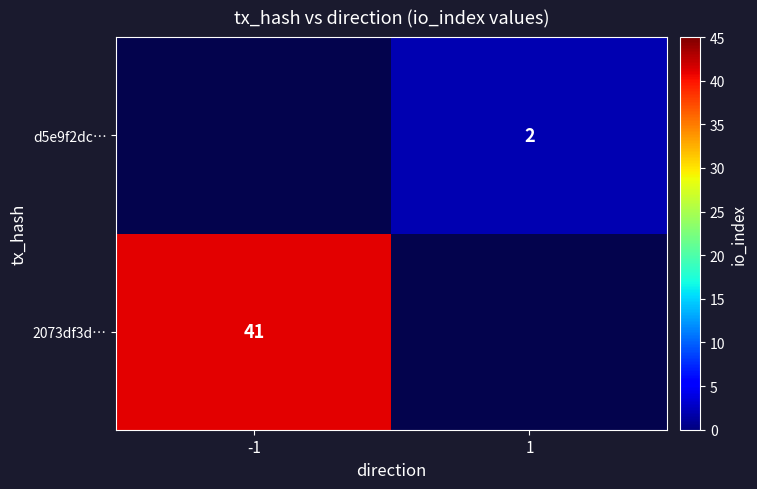

Is the value of 2073df3d… at -1 greater than the value of d5e9f2dc… at 1?

Yes